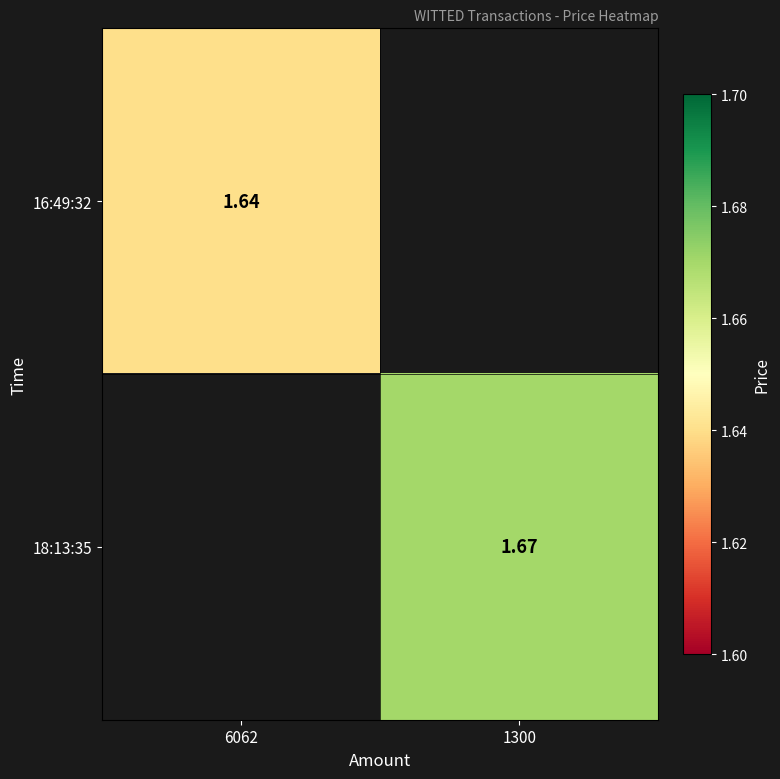

Which category has the highest value in the 16:49:32 series?

6062